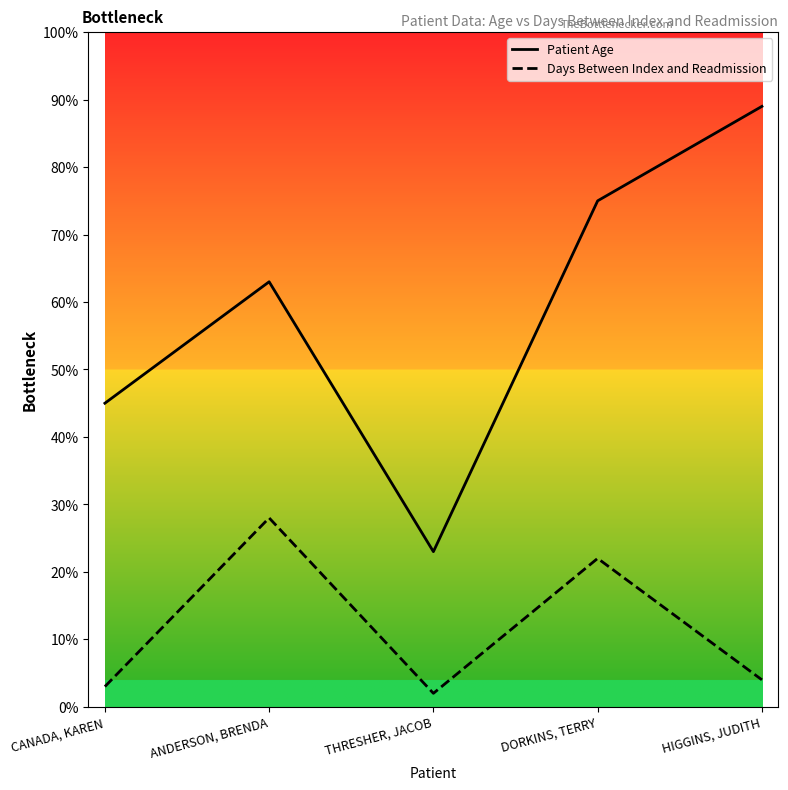

How many lines are shown in the chart?

2